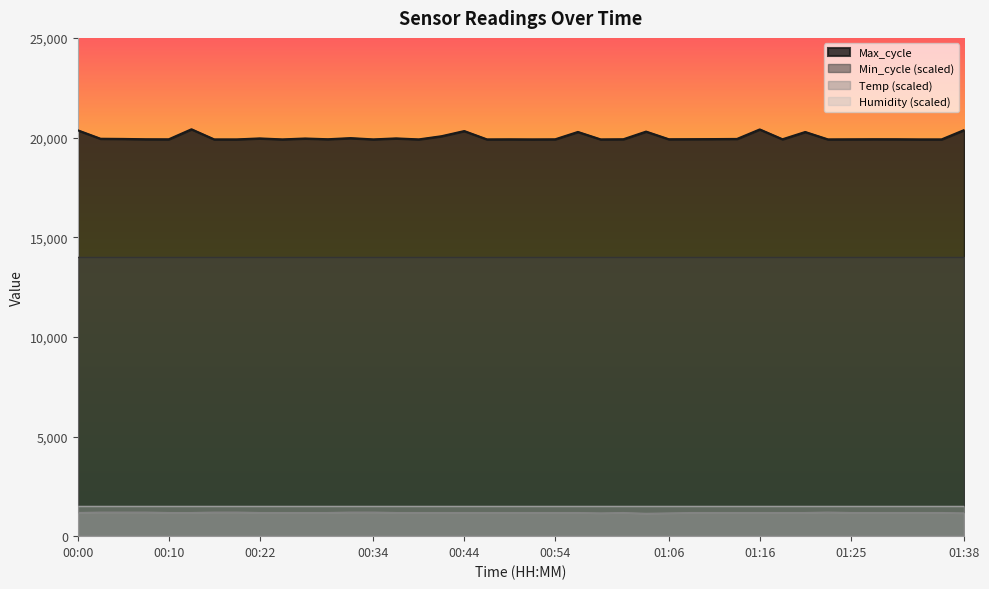

Is the value of Max_cycle at 01:06 greater than the value of Temp at 01:06?

Yes